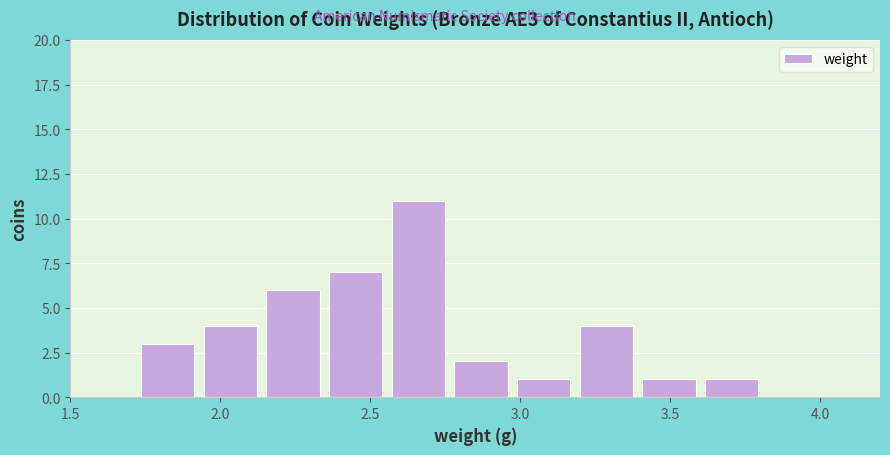

Which range on the x-axis has the tallest bar?

2.55 to 2.75